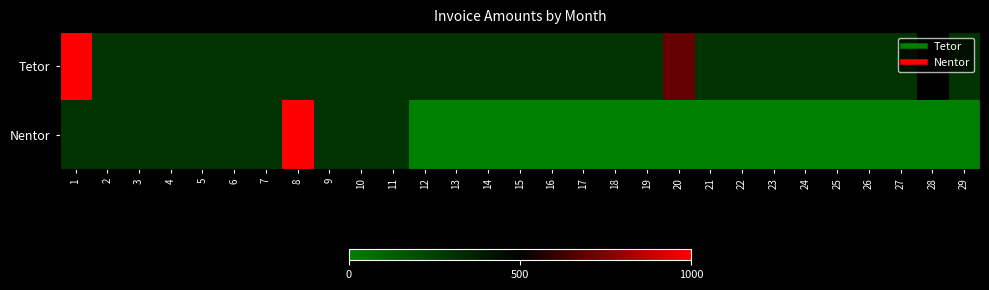

Which series has the widest spread of values?

Nentor